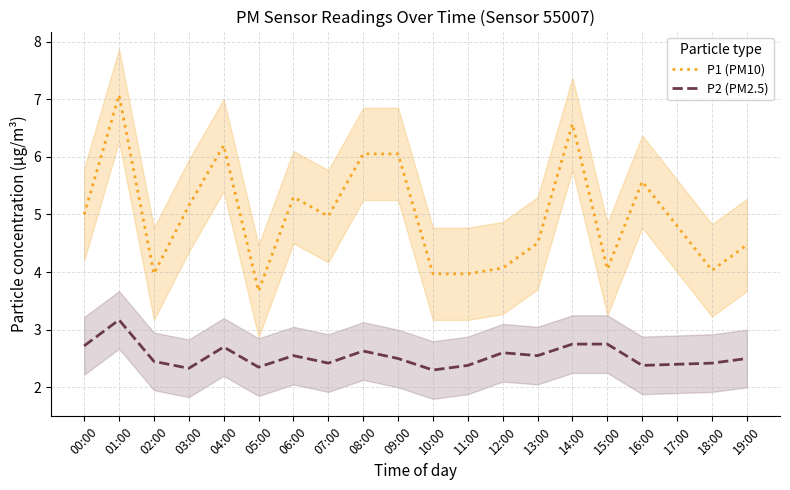

True or false: P2 (PM2.5) and P1 (PM10) intersect in this chart.

False